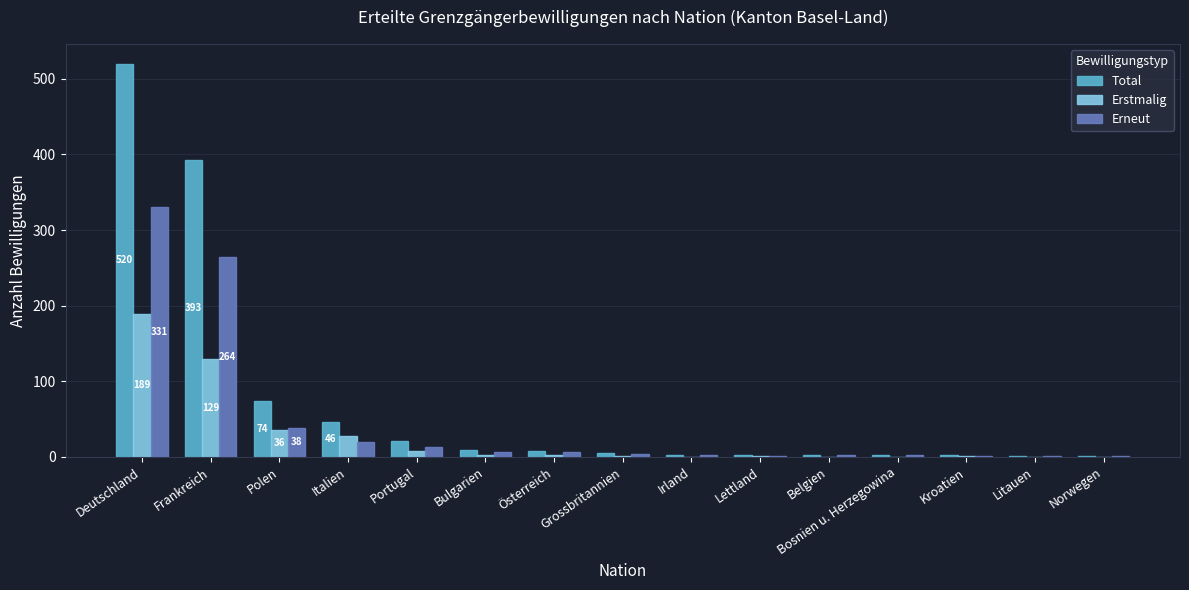

At which label does Erneut reach its peak?

Deutschland